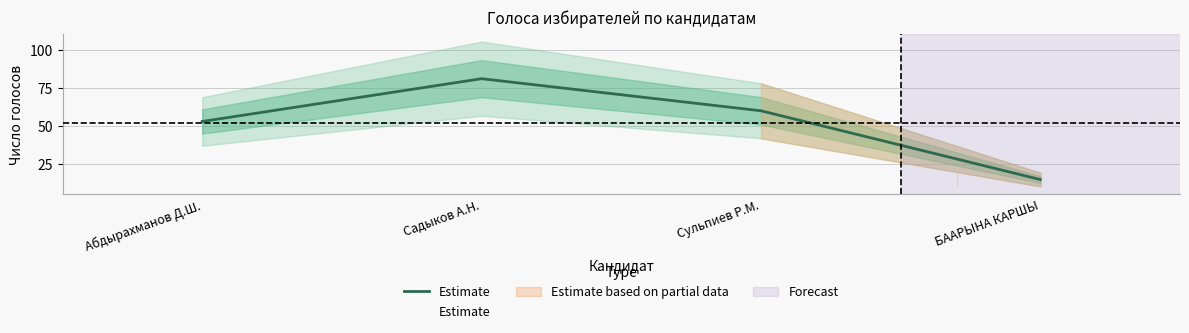

What is the difference between the second highest and second lowest values?

7